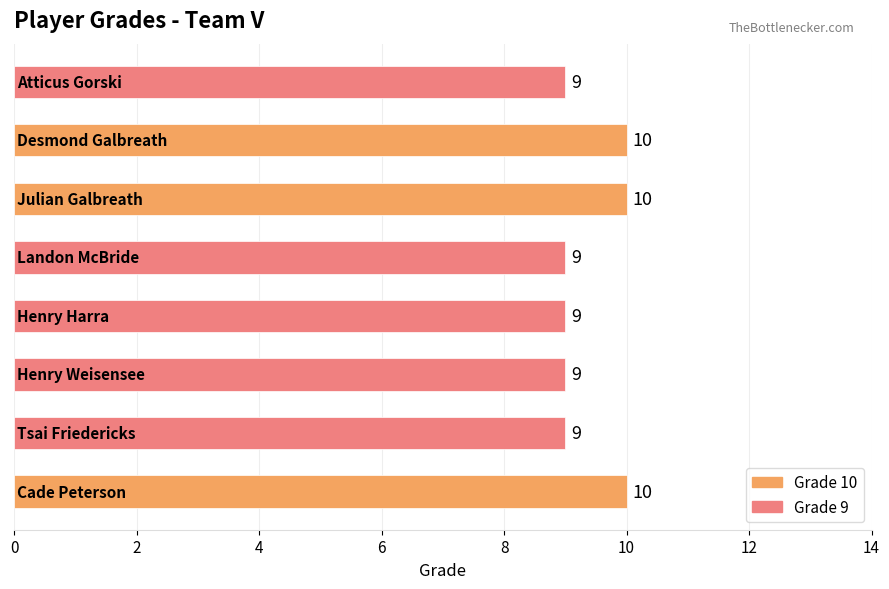

What is the greatest value displayed?

10